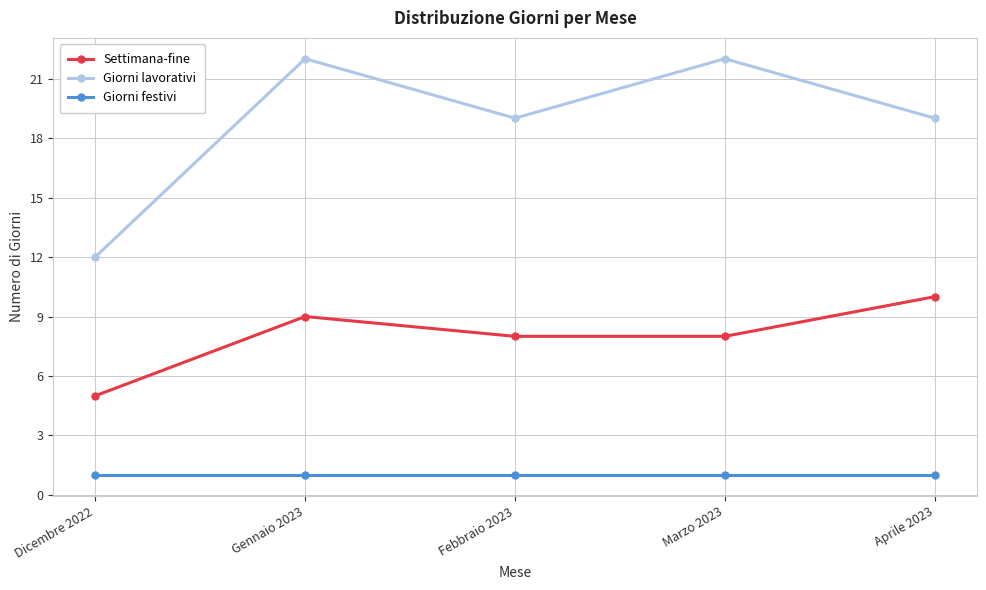

Reading left to right, transcribe all the data shown in this chart.

Settimana-fine: 5	9	8	8	10
Giorni lavorativi: 12	22	19	22	19
Giorni festivi: 1	1	1	1	1